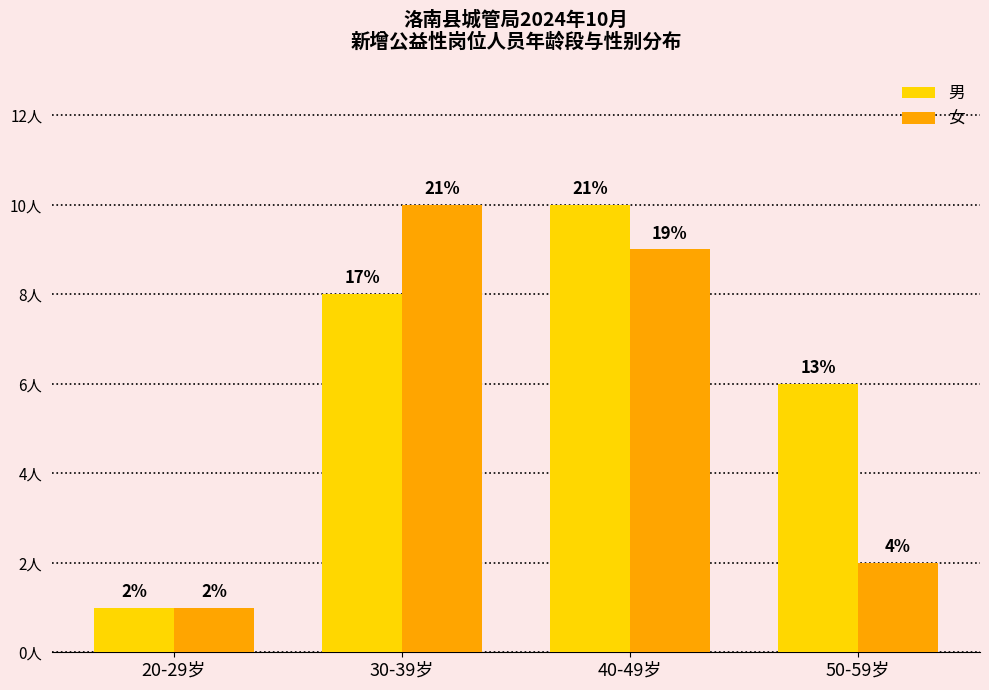

What are all the series names shown in the legend?

男, 女